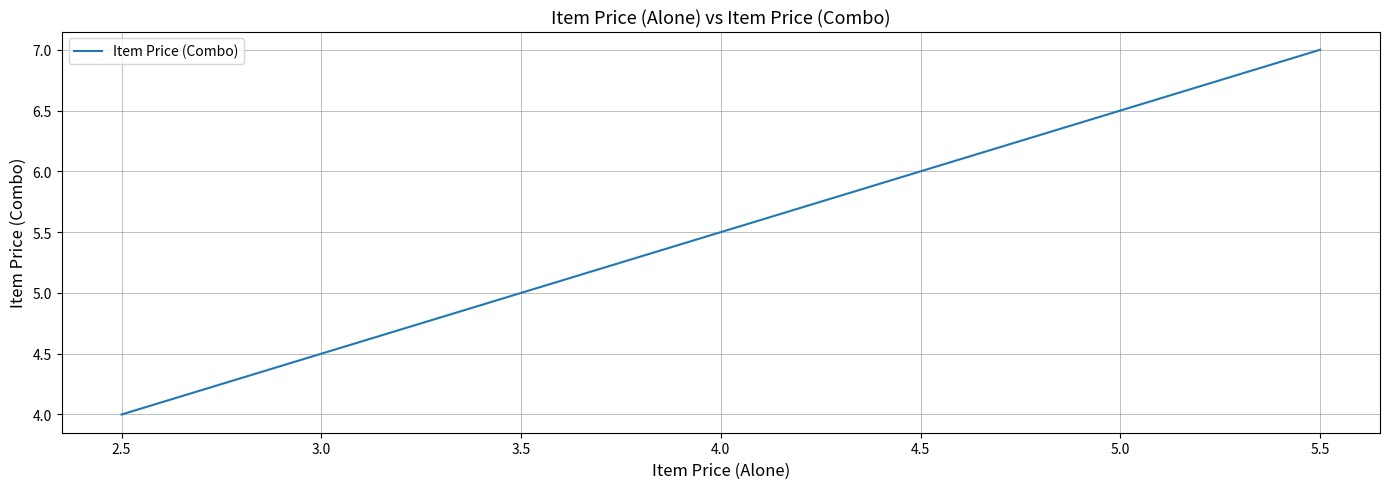

What is the minimum value shown in the chart?

4.0